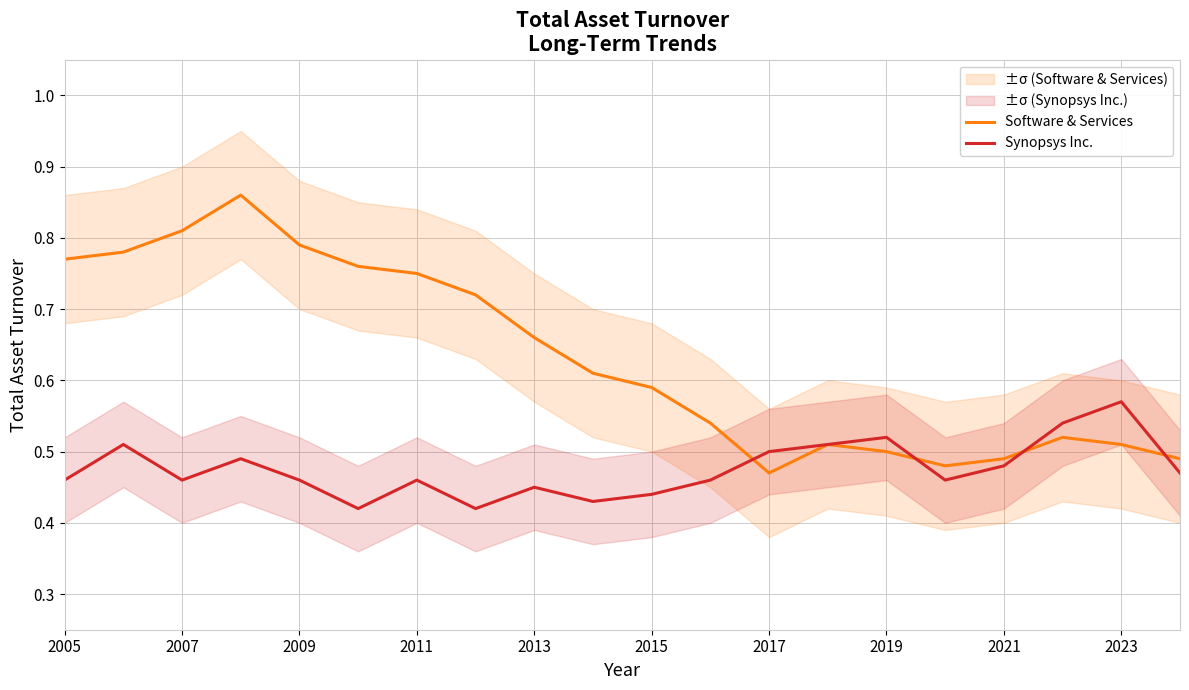

Reading right to left, list all the values displayed in this chart.

Software & Services: 0.5	0.5	0.5	0.5	0.5	0.5	0.5	0.5	0.5	0.6	0.6	0.7	0.7	0.8	0.8	0.8	0.9	0.8	0.8	0.8
Synopsys Inc.: 0.5	0.6	0.5	0.5	0.5	0.5	0.5	0.5	0.5	0.4	0.4	0.5	0.4	0.5	0.4	0.5	0.5	0.5	0.5	0.5